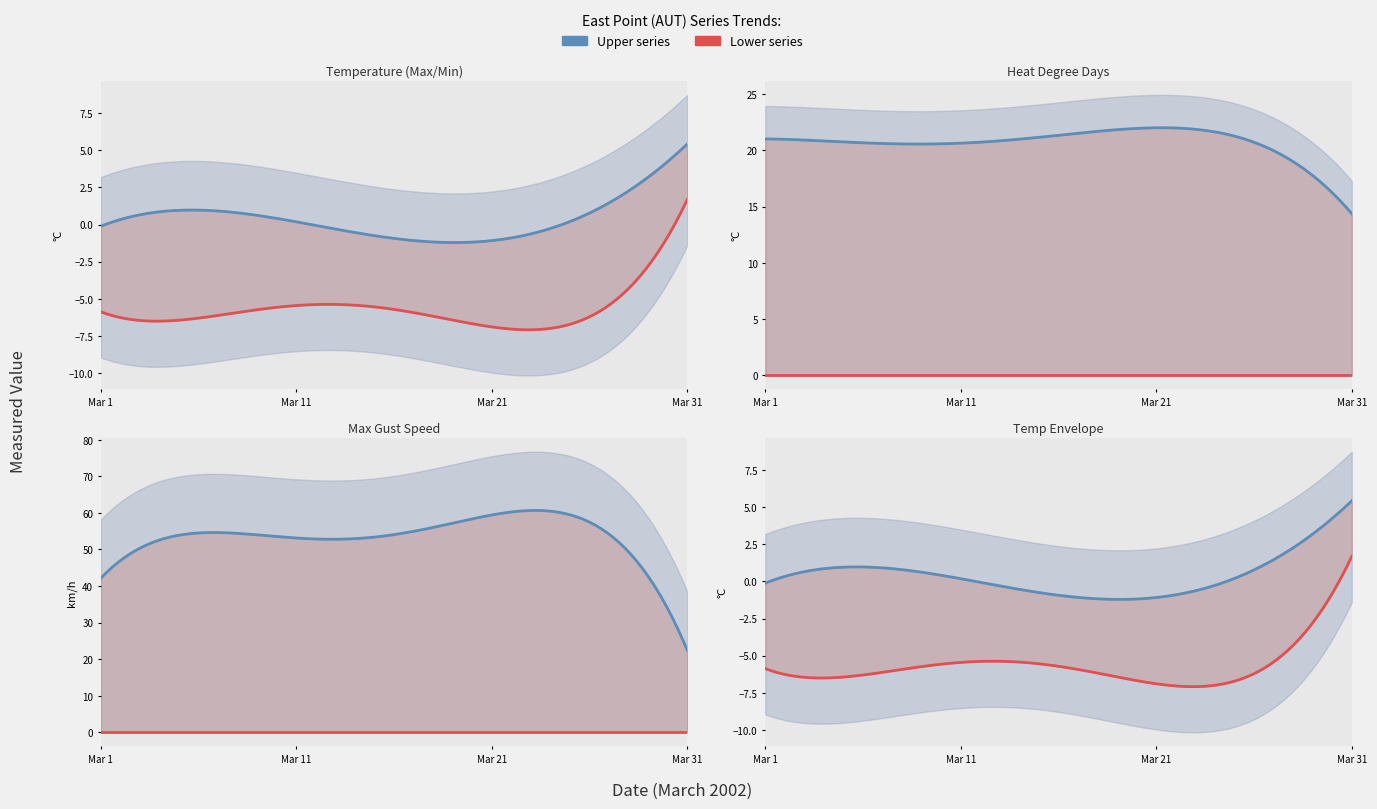

Which series has the widest spread of values?

Spd of Max Gust (km/h)